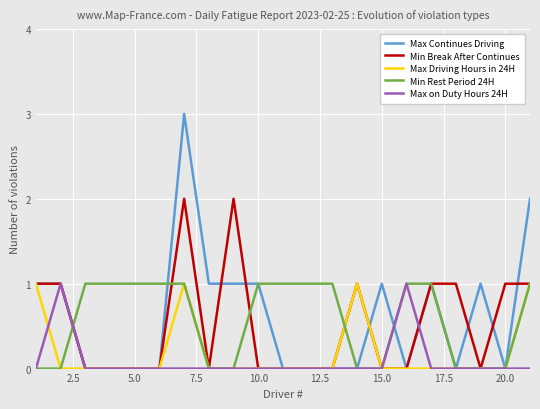

What is the maximum value shown in the chart?

3